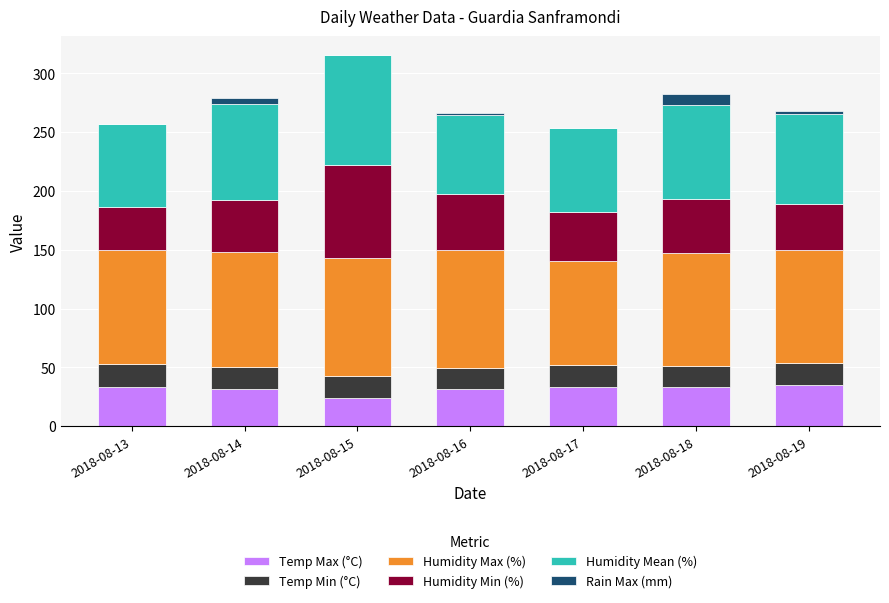

Count the number of data series in this chart.

6